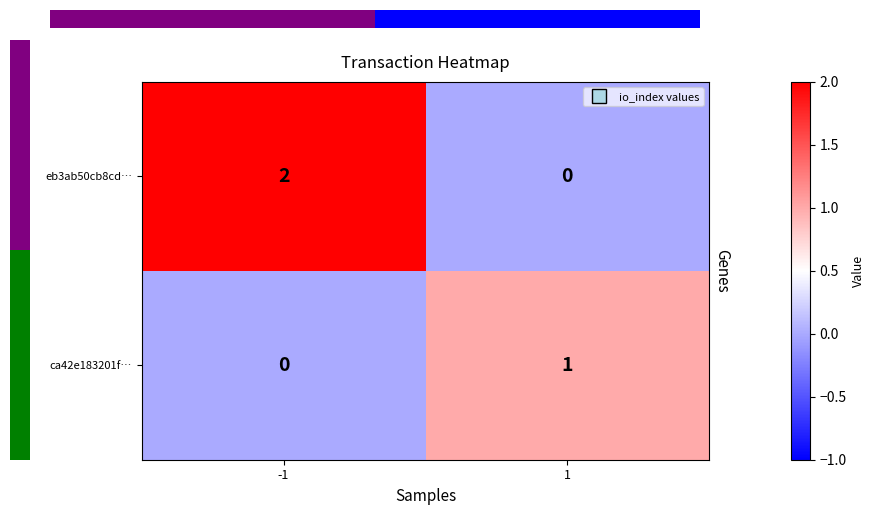

Rank the series at -1 from highest to lowest value.

eb3ab50cb8cd…, ca42e183201f…